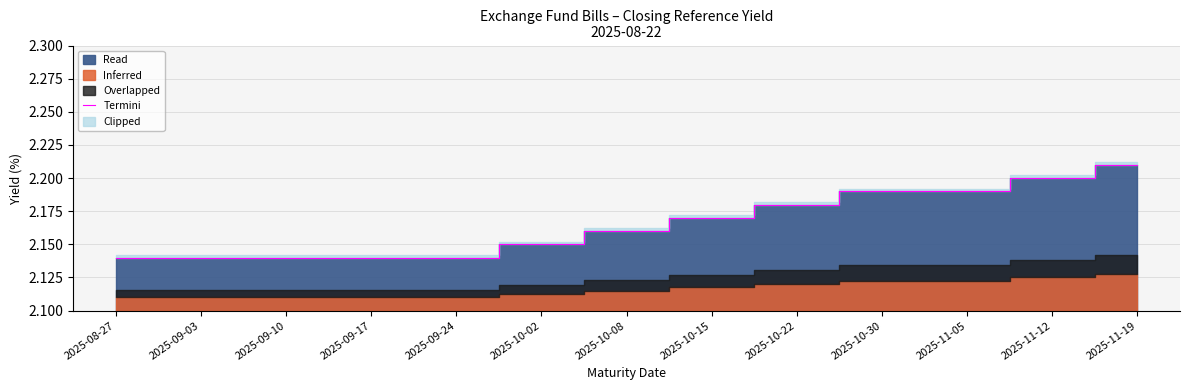

The value at 2025-10-30 is 2.2. True or false?

True